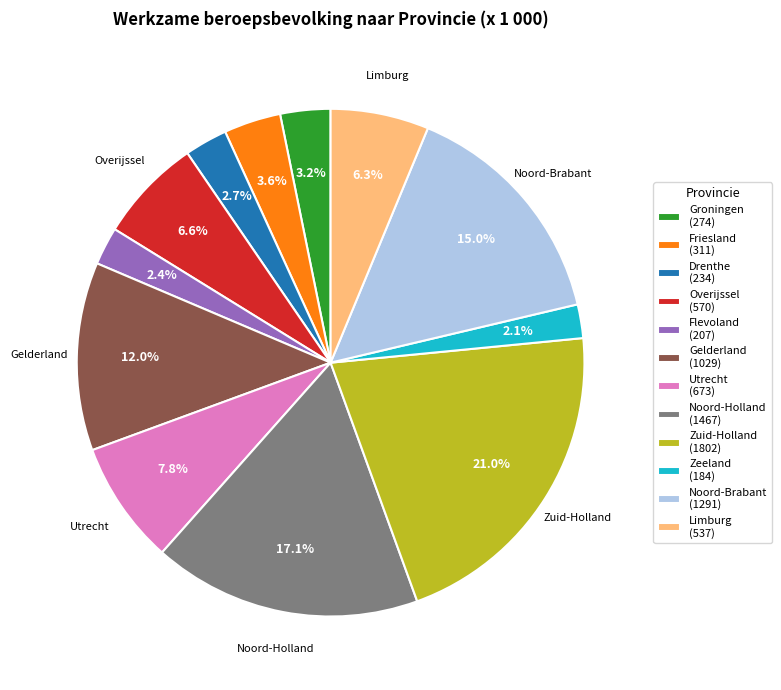

What percentage is the Friesland slice, to the nearest percent?

4%